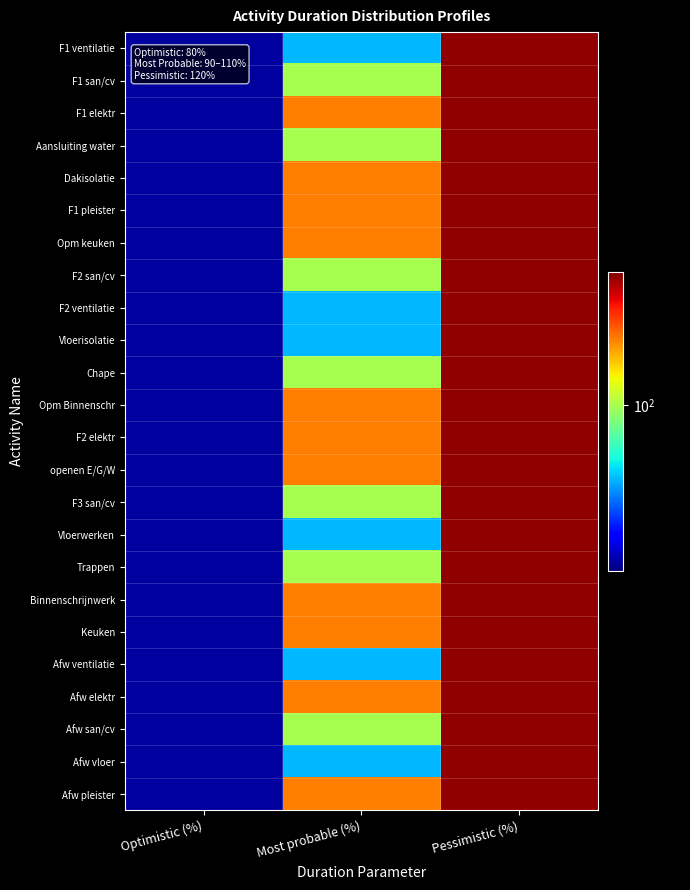

What is the minimum value shown in the chart?

80